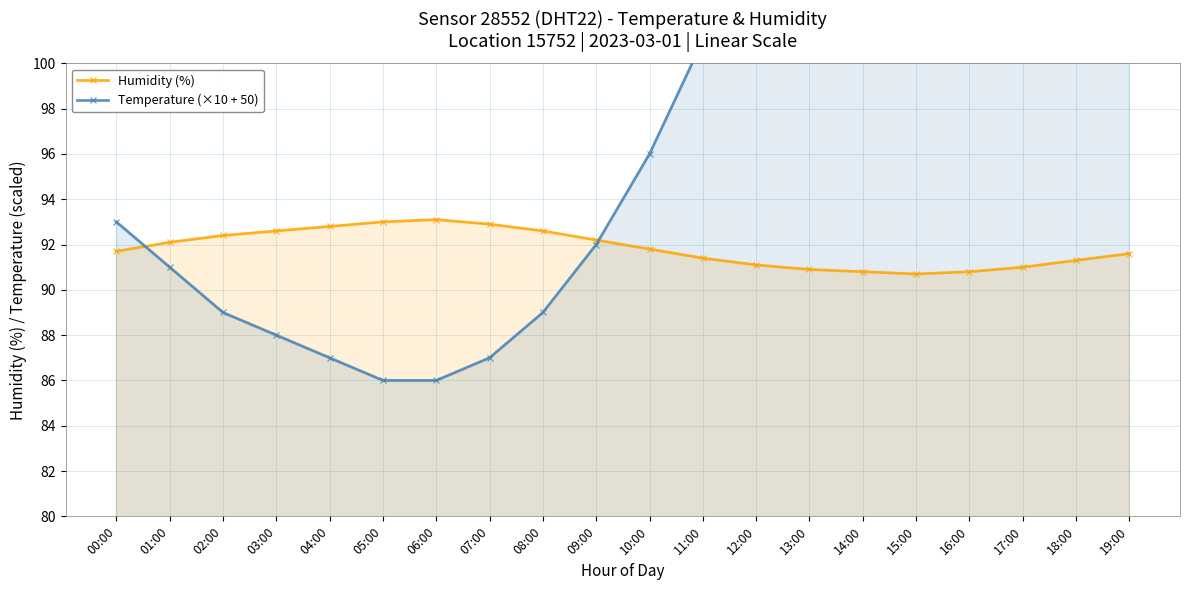

In Humidity (%), how many points are higher than both neighbors (excluding endpoints)?

1